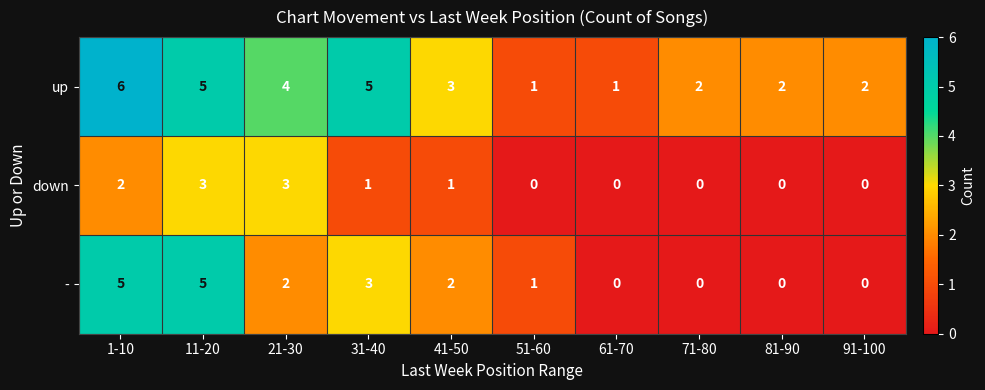

Which label corresponds to the largest value in the chart?

1-10